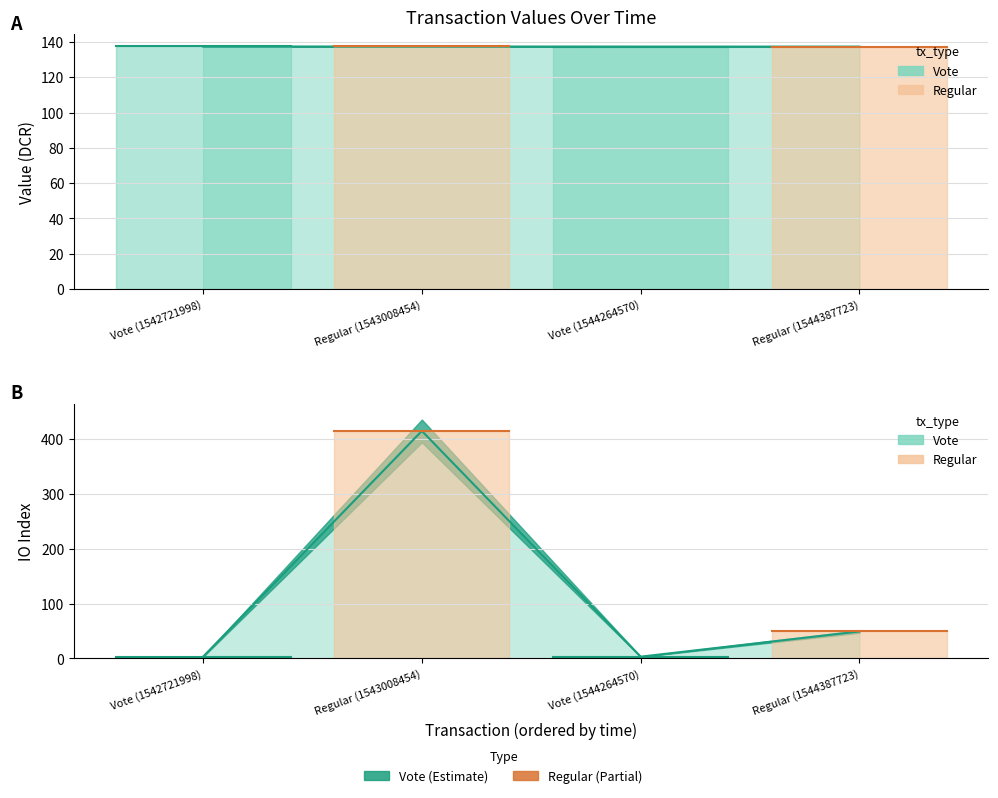

True or false: io_index and value cross at least once.

True